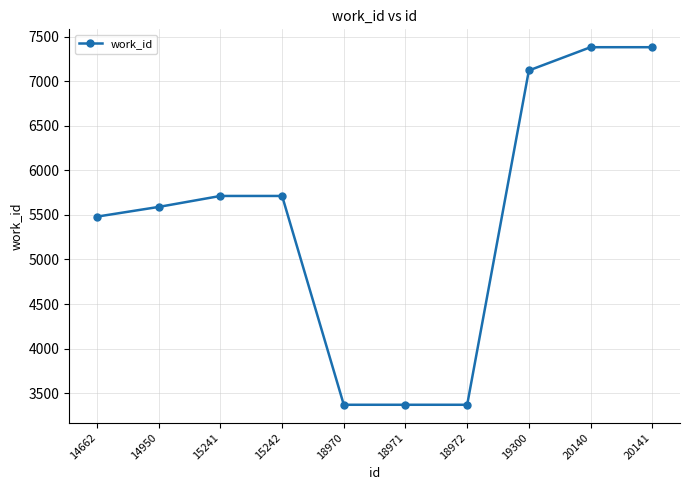

Is it true that the value at 18970 is 3370?

True